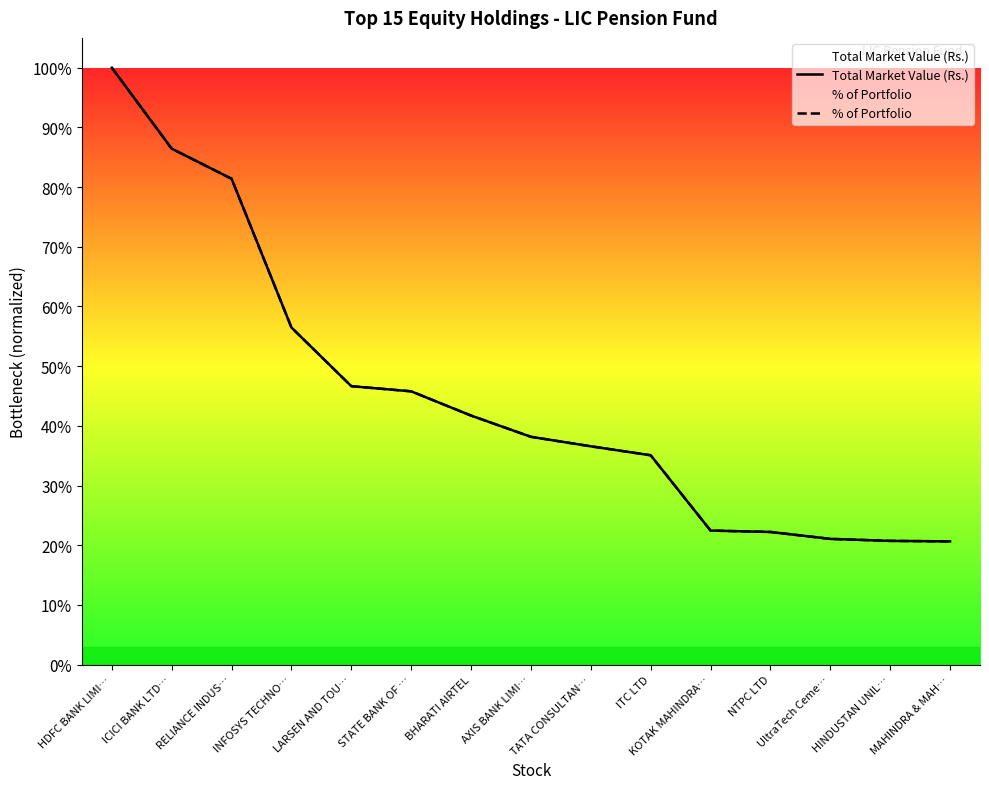

Which series has the largest range (max minus min)?

Total Market Value (Rs.)